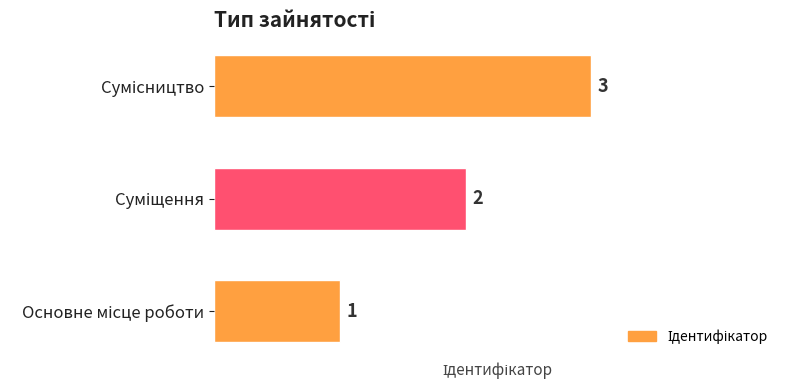

What is the sum of all values?

6